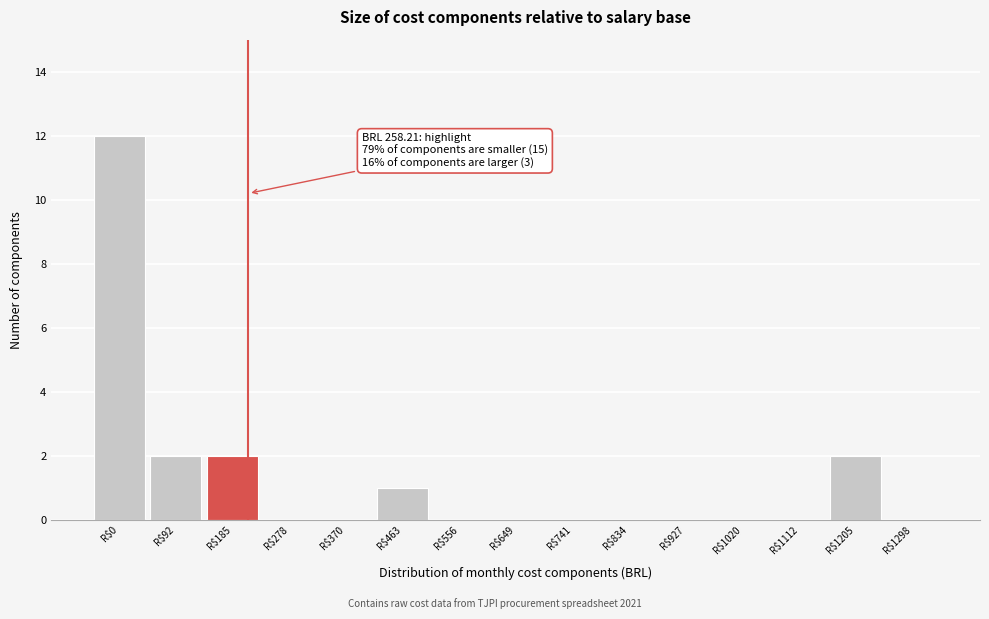

What is the sum of all values?

19